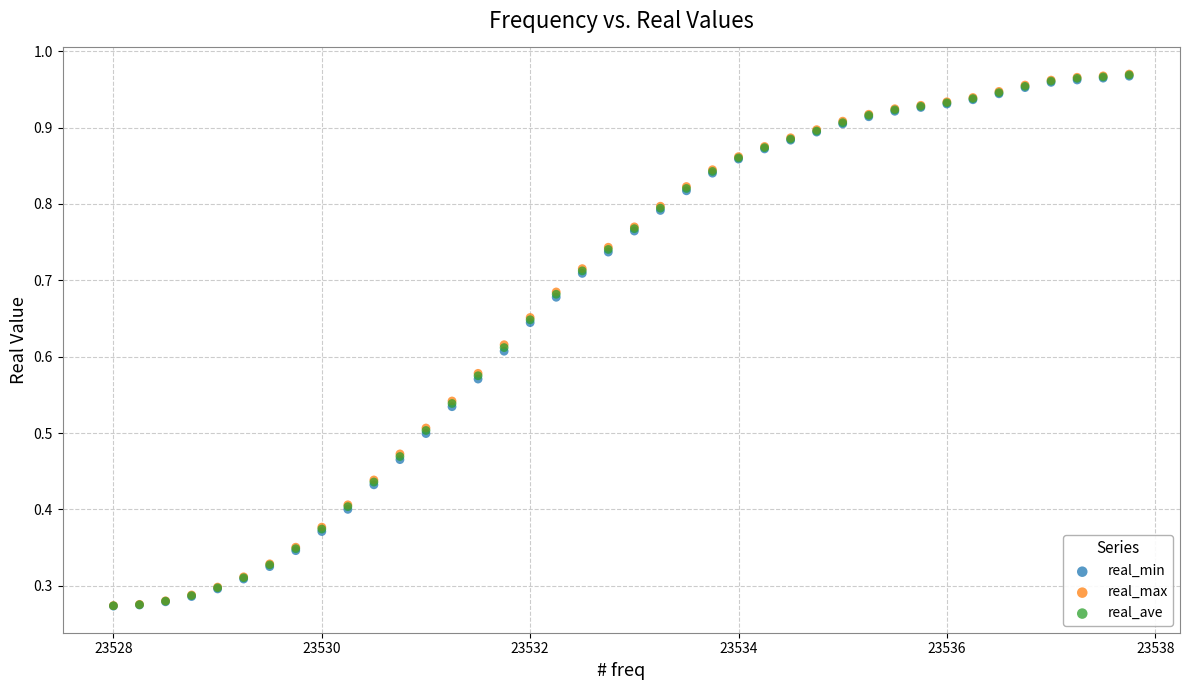

Which series has the widest spread of Y values?

real_max